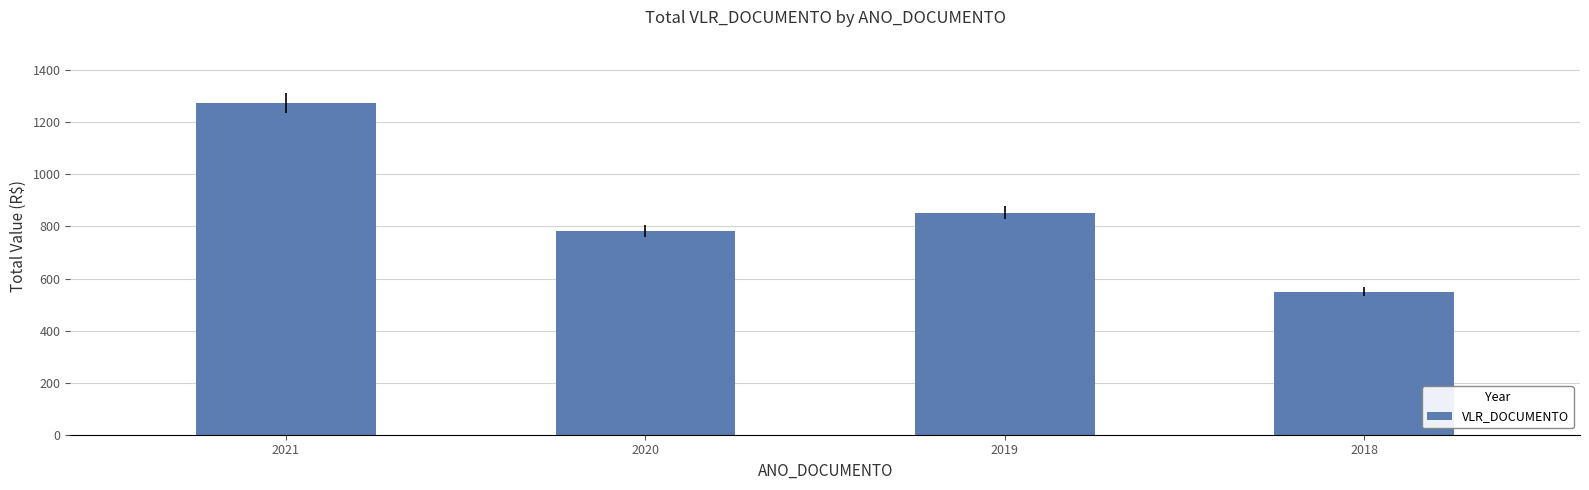

What is the value of the 4th bar from the left?

549.0